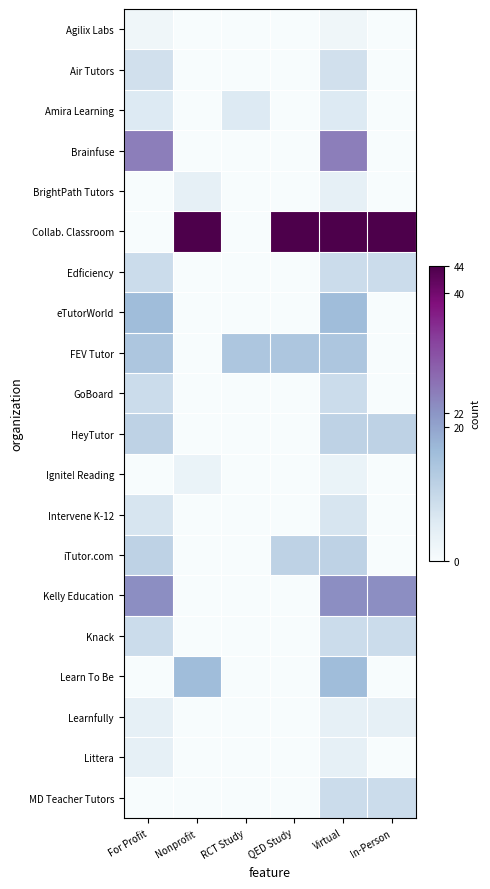

At which category is the sum across all series the highest?

Virtual